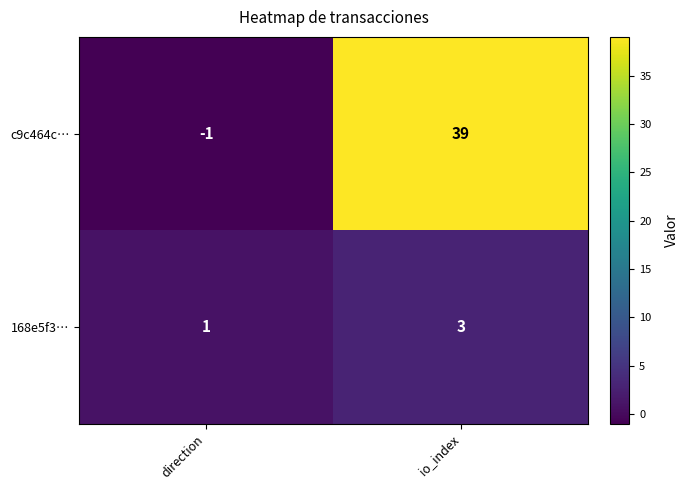

At which label is c9c464c… closest to 19?

direction